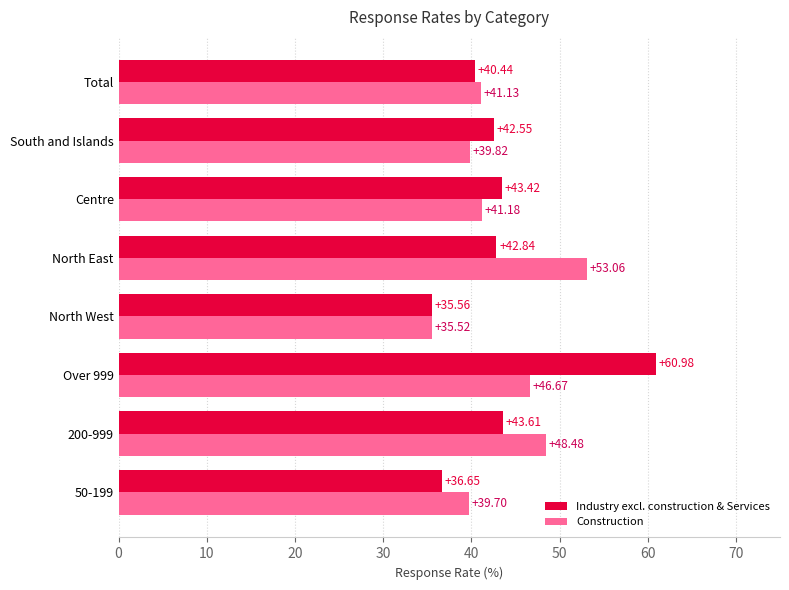

What is the difference between the Industry excl. construction & Services values at 200-999 and Over 999?

17.4